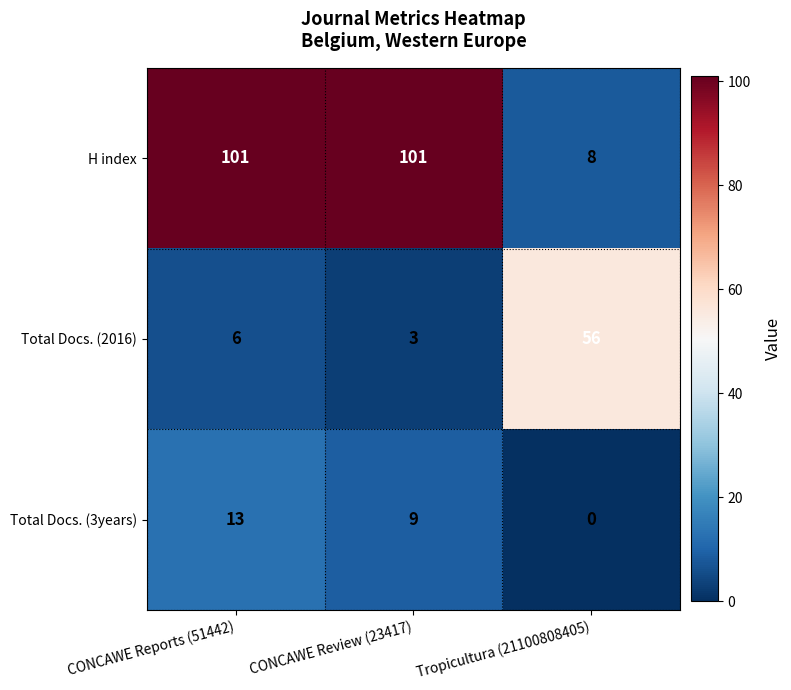

At CONCAWE Review (23417), list the series in order from smallest to largest.

Total Docs. (2016), Total Docs. (3years), H index